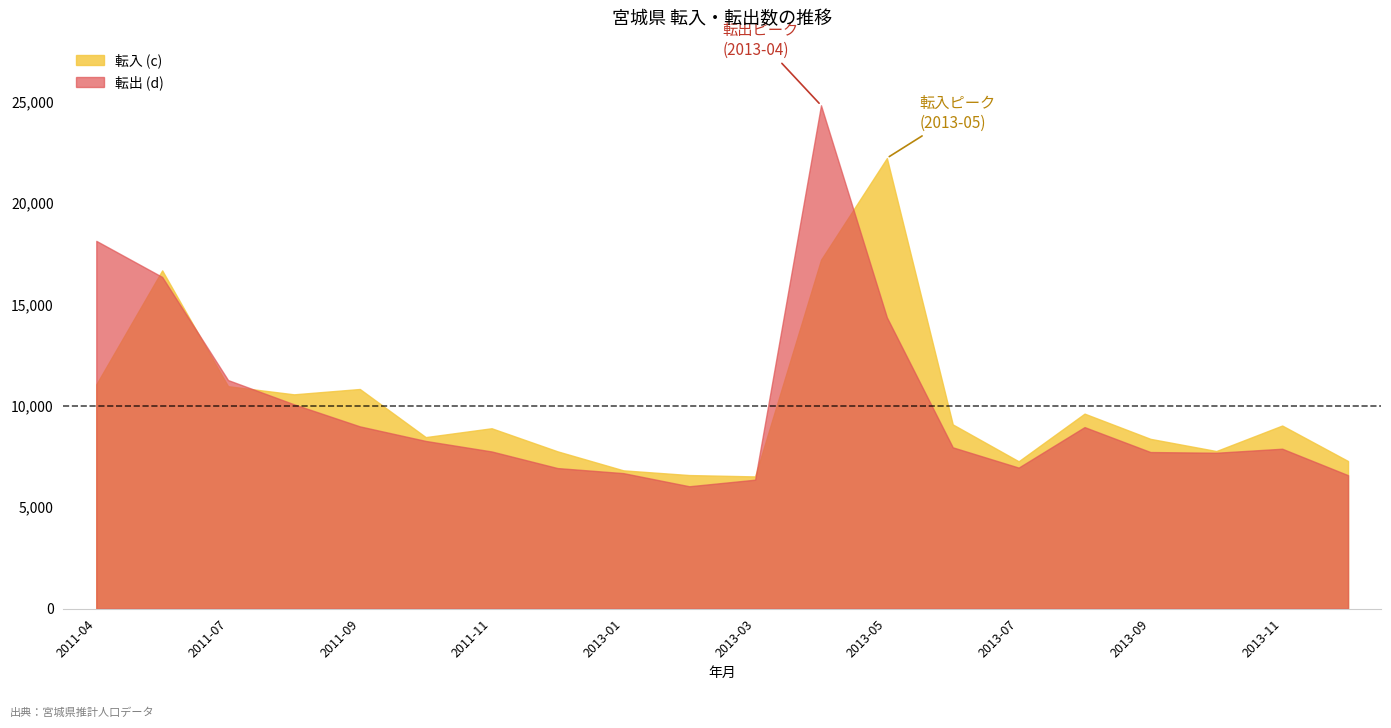

What is the label of the 18th point from the right?

2011-07